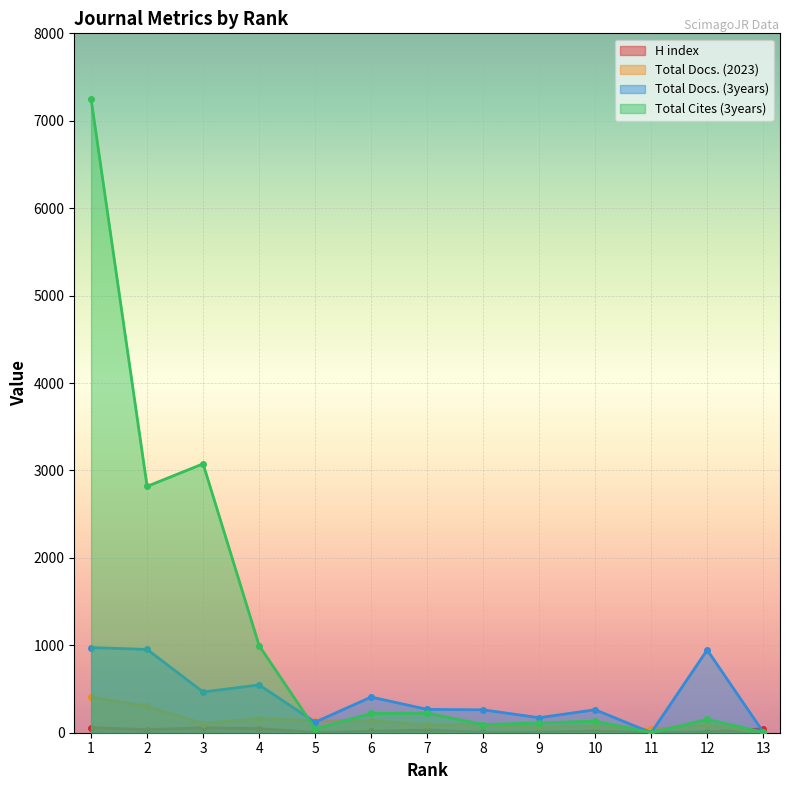

How many data points in Total Docs. (3years) are less than 267?

6